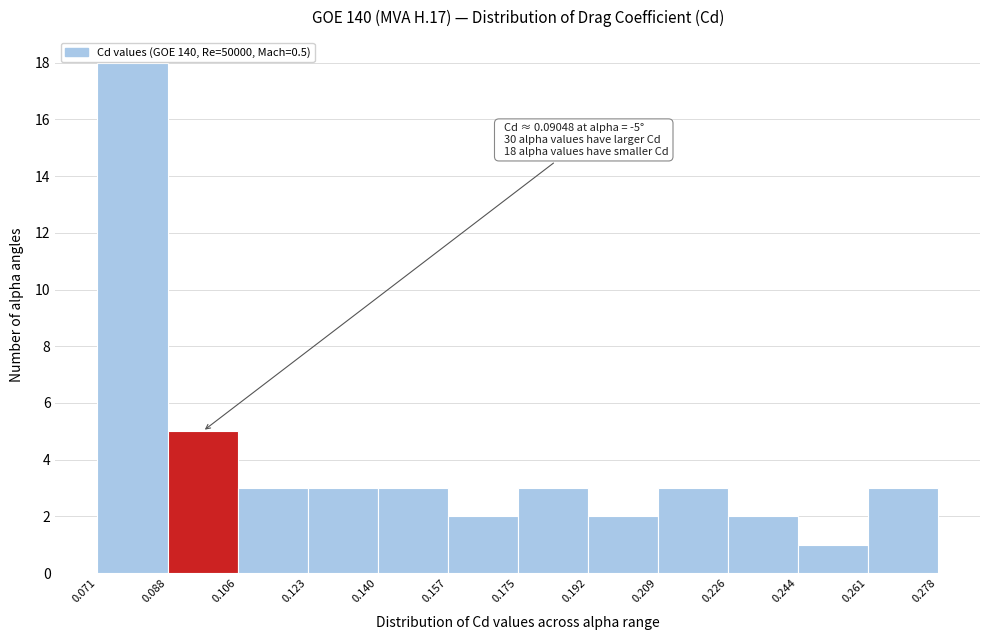

Over which range of the x-axis is the bar tallest?

0.071 to 0.088